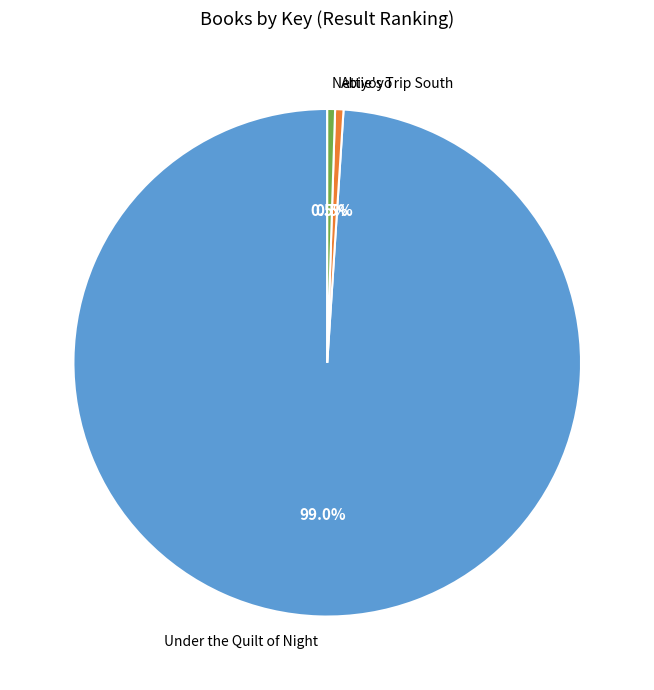

Which has a higher value, Under the Quilt of Night or Nettie's Trip South?

Under the Quilt of Night